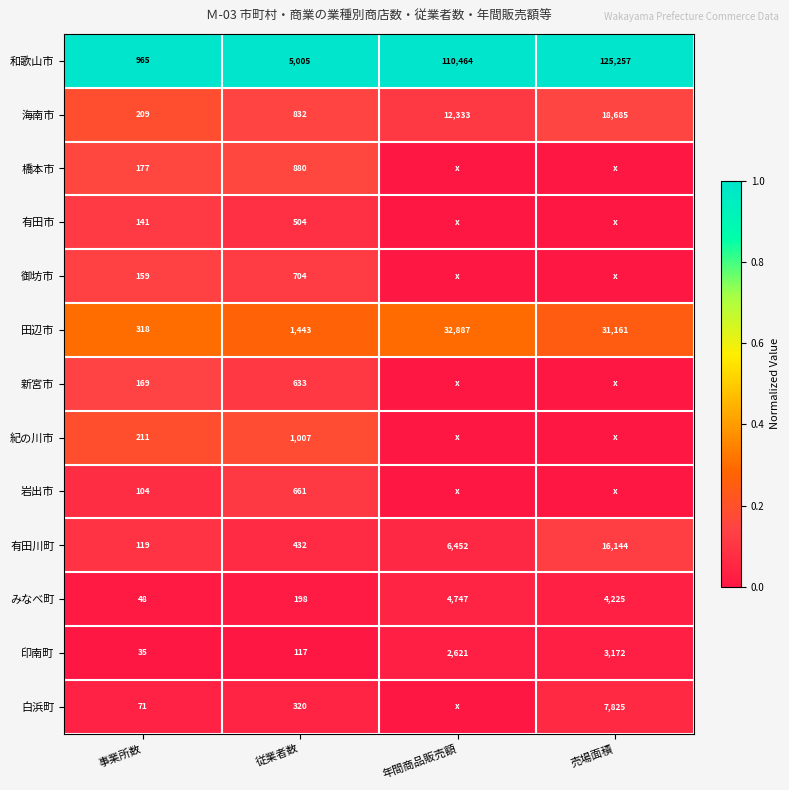

The 有田市 series shows 141 at 事業所数. True or false?

True